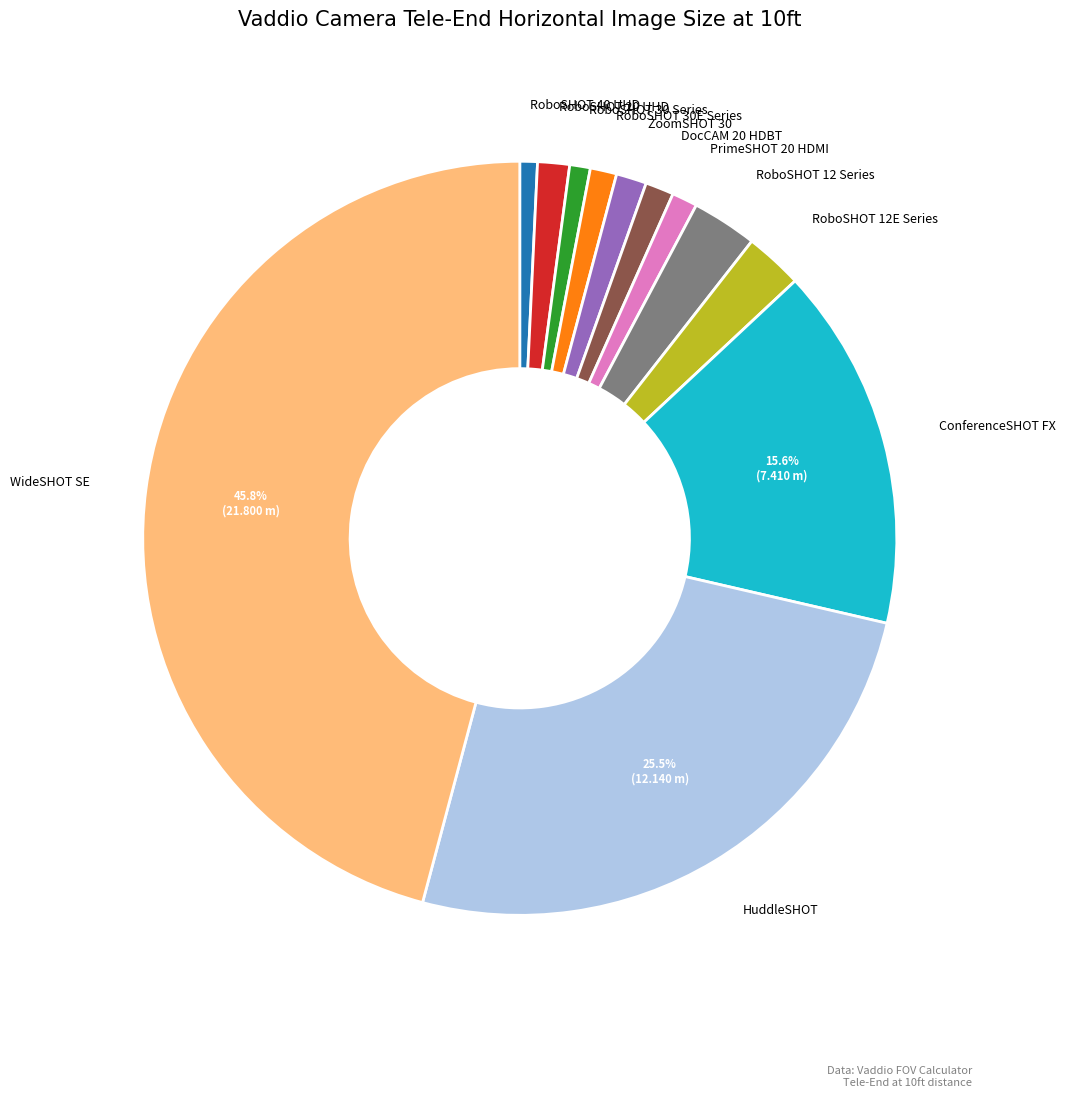

Does any single category account for the majority?

No